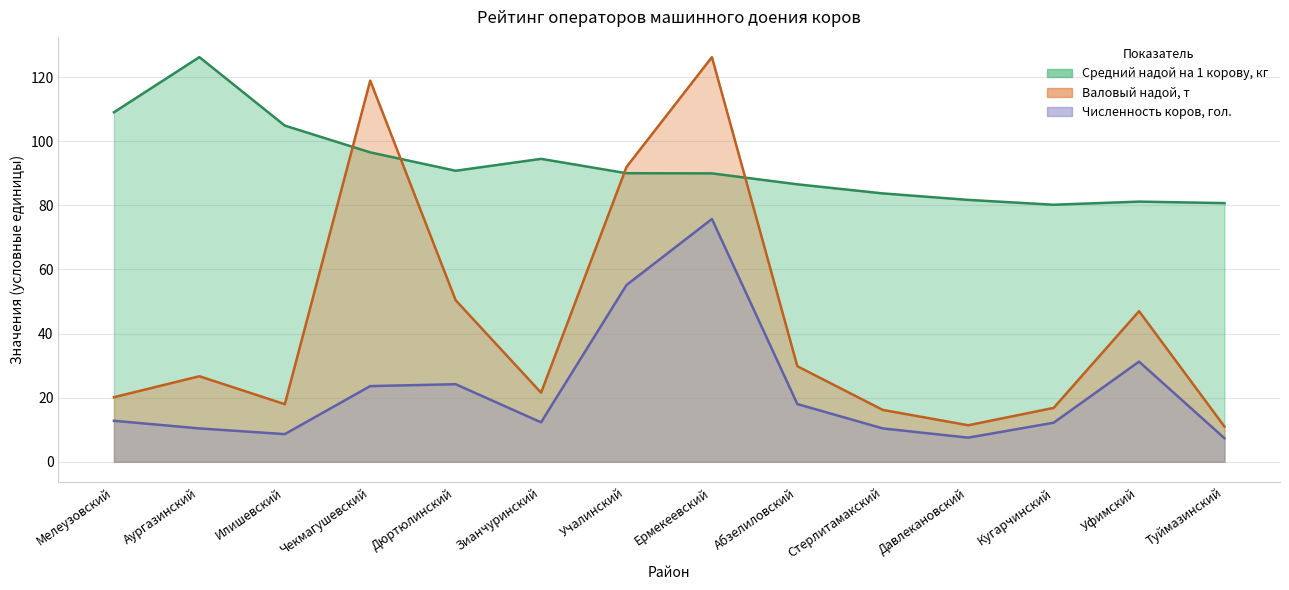

Where does the Численность коров, гол. series first go above 12?

Мелеузовский